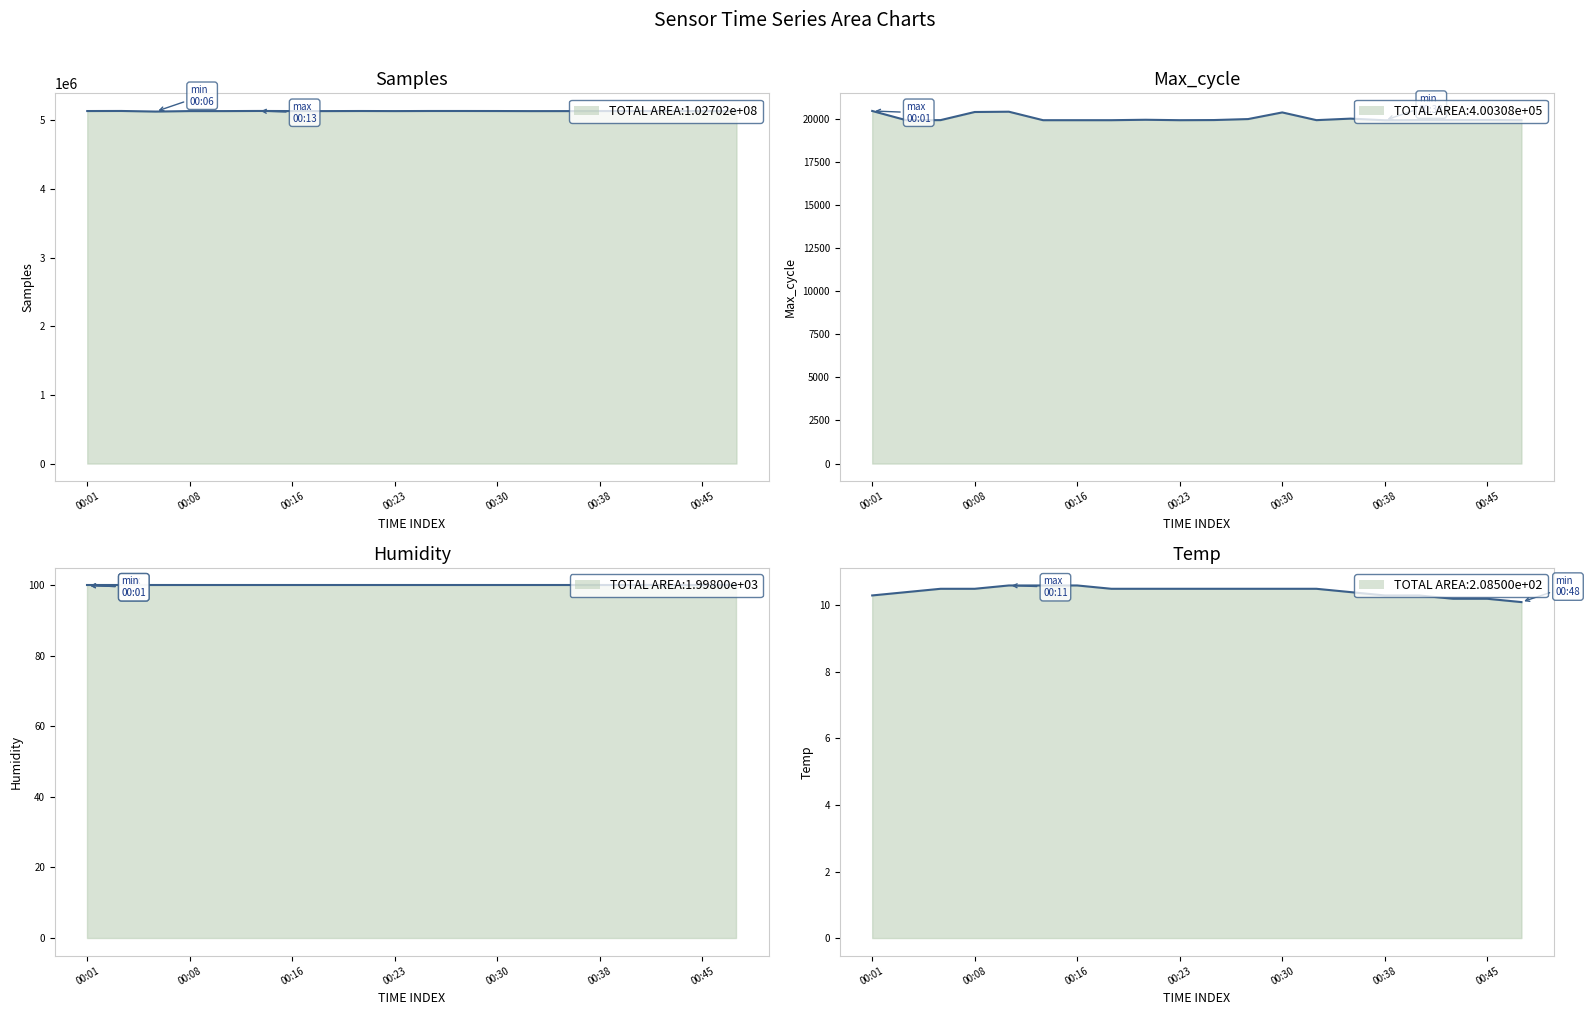

What is the sum of all Temp values?

208.5